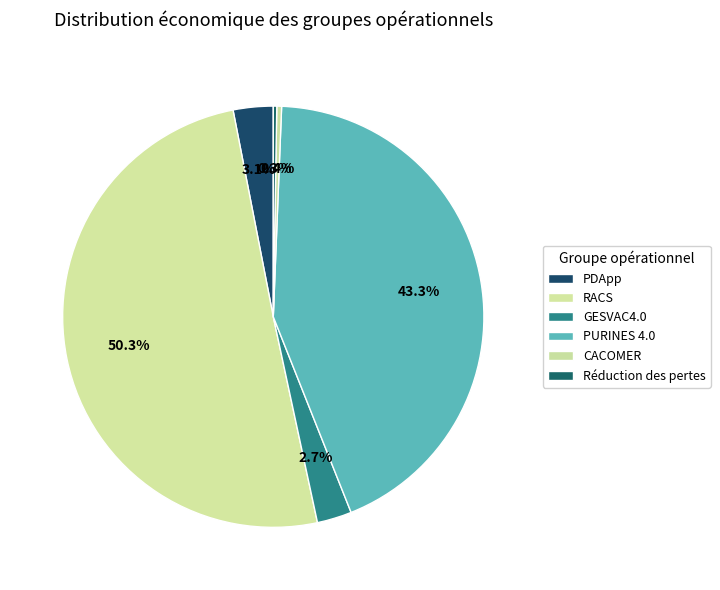

True or false: GESVAC4.0 accounts for 9% of the total.

False